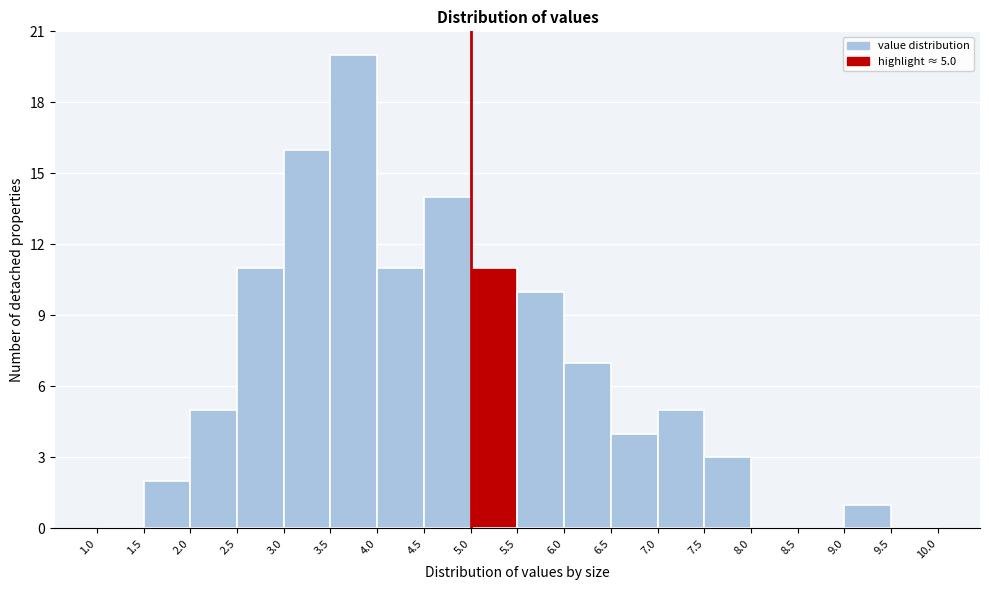

Which range on the x-axis has the tallest bar?

3.5 to 4.0